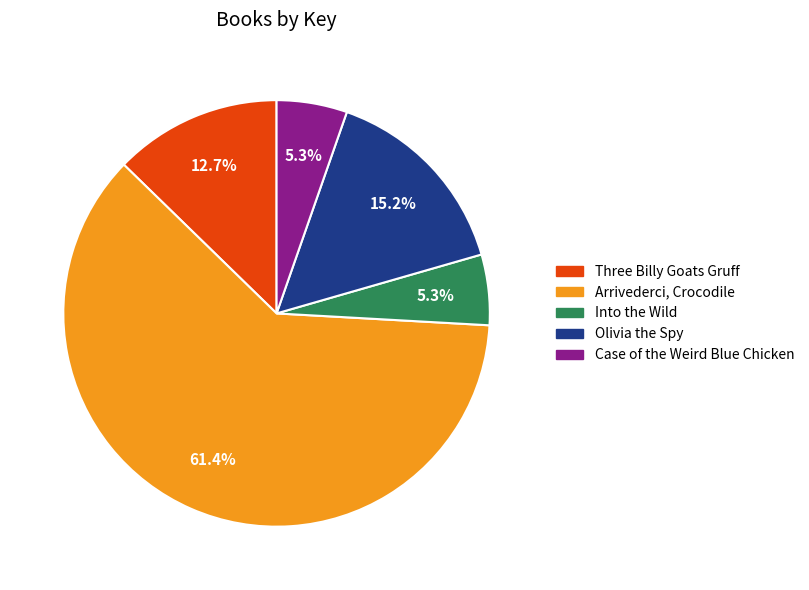

True or false: Case of the Weird Blue Chicken accounts for 1% of the total.

False